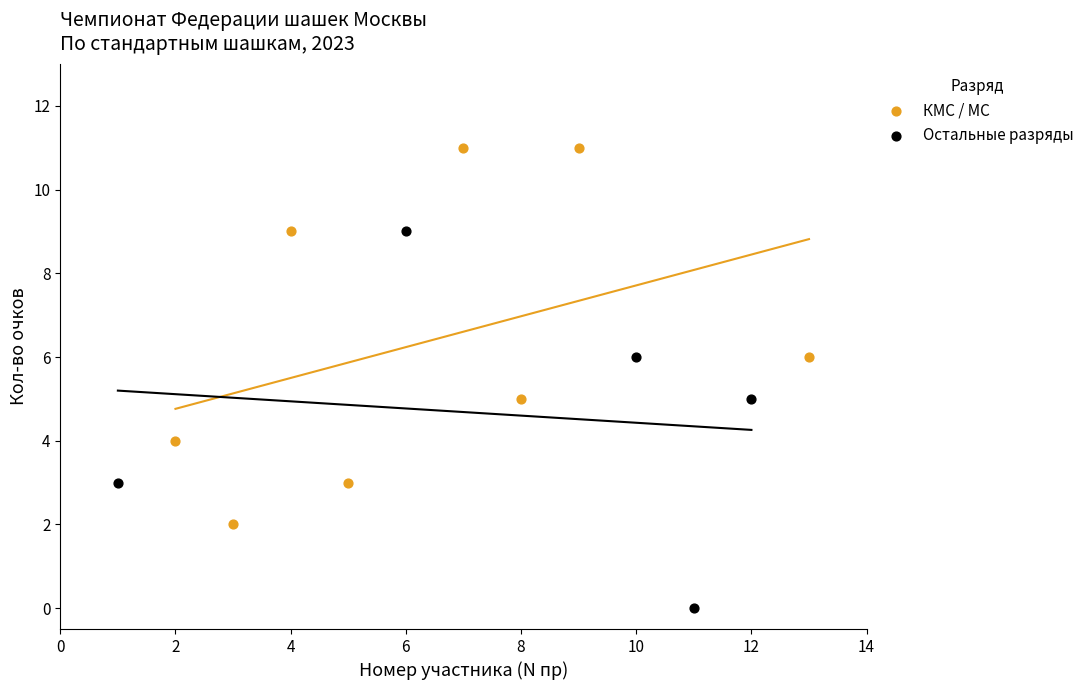

Which series contains the highest Y value?

КМС / МС